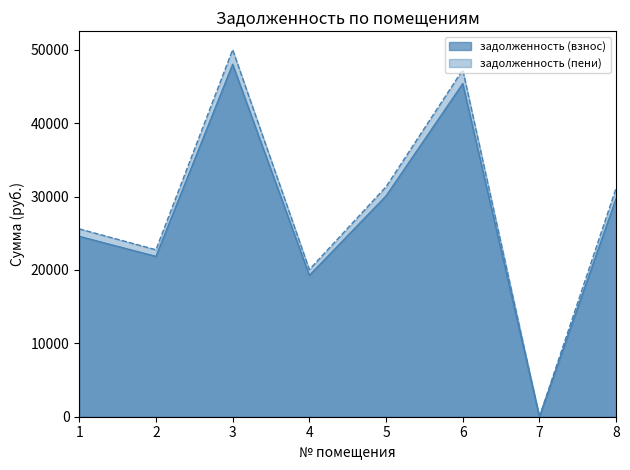

What is the difference between the second highest and minimum values in the задолженность (взнос) series?

45392.9